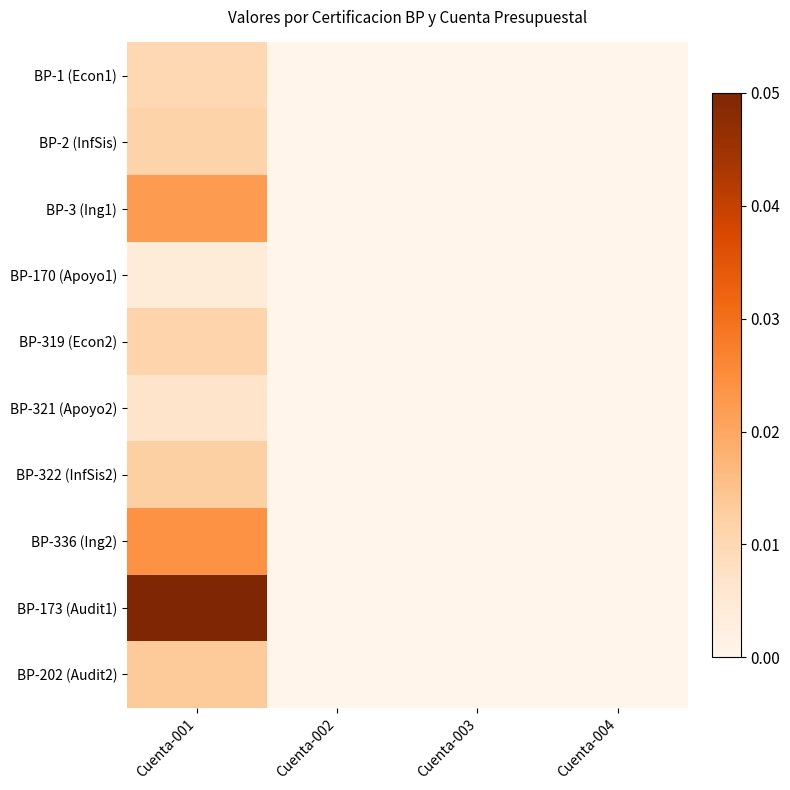

Which series has the largest total across all categories?

BP-173 (Audit1)